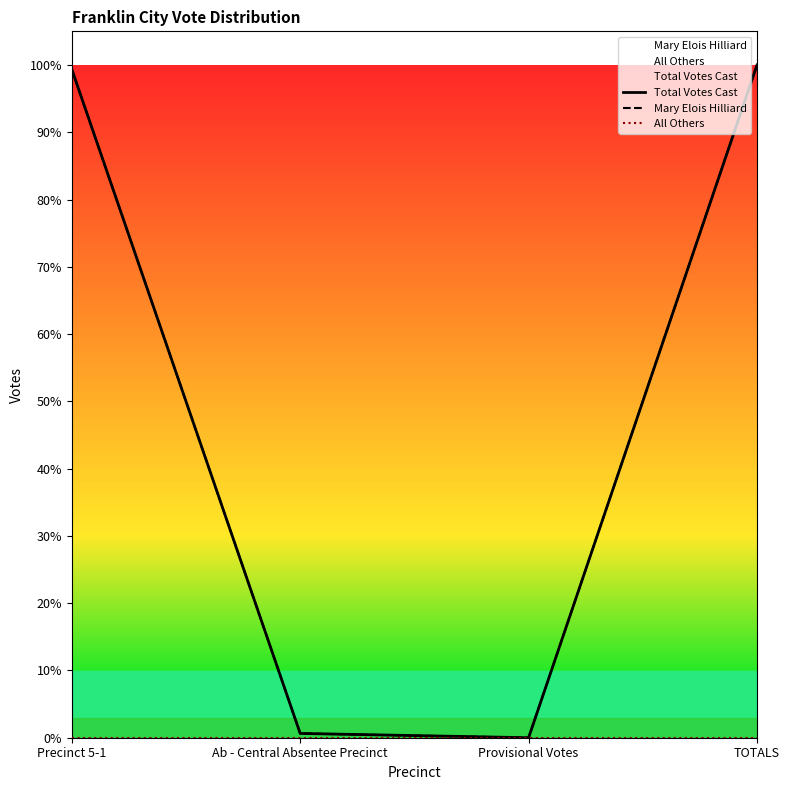

What is the difference between the highest and lowest values at TOTALS?

1.0